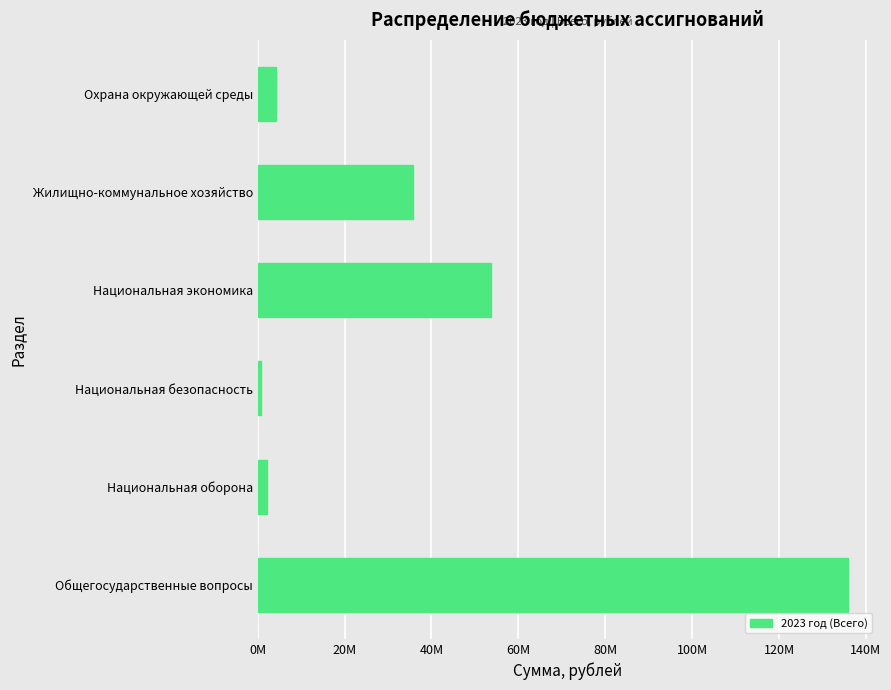

Where is the data nearest to the value 68291049?

Национальная экономика